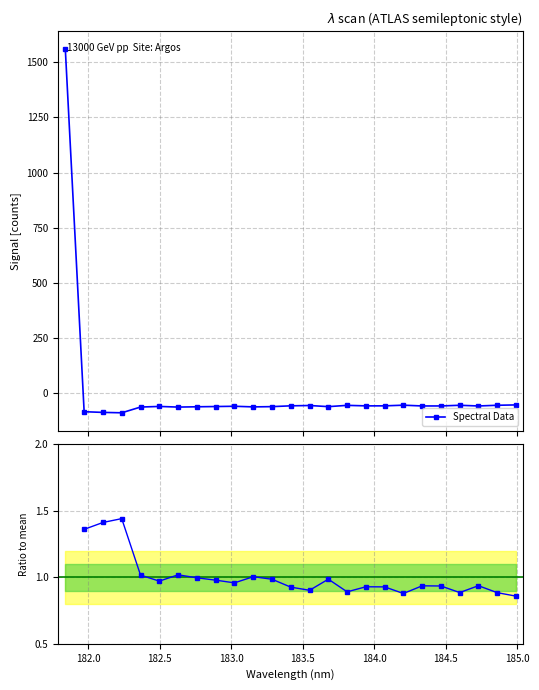

What is the sum of all values?

85.2